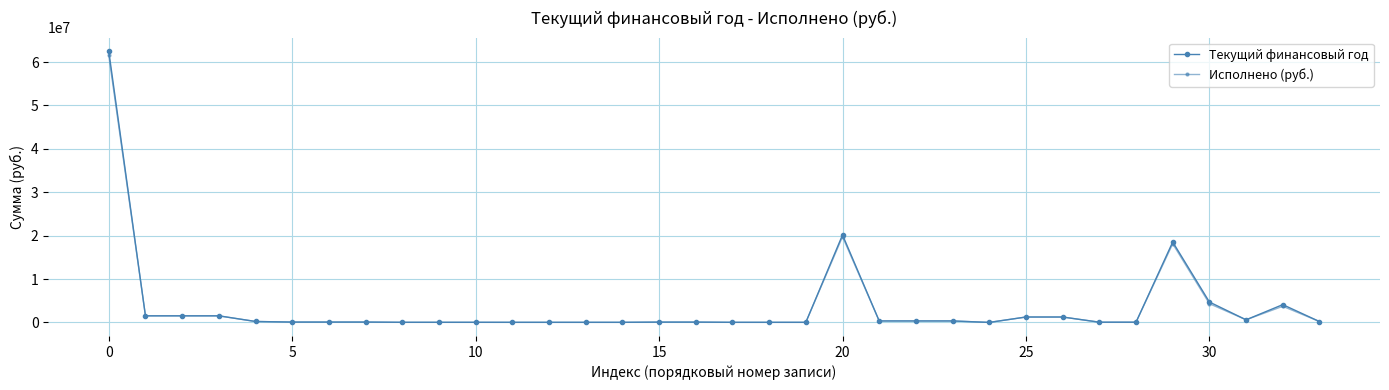

How many lines are shown in the chart?

2